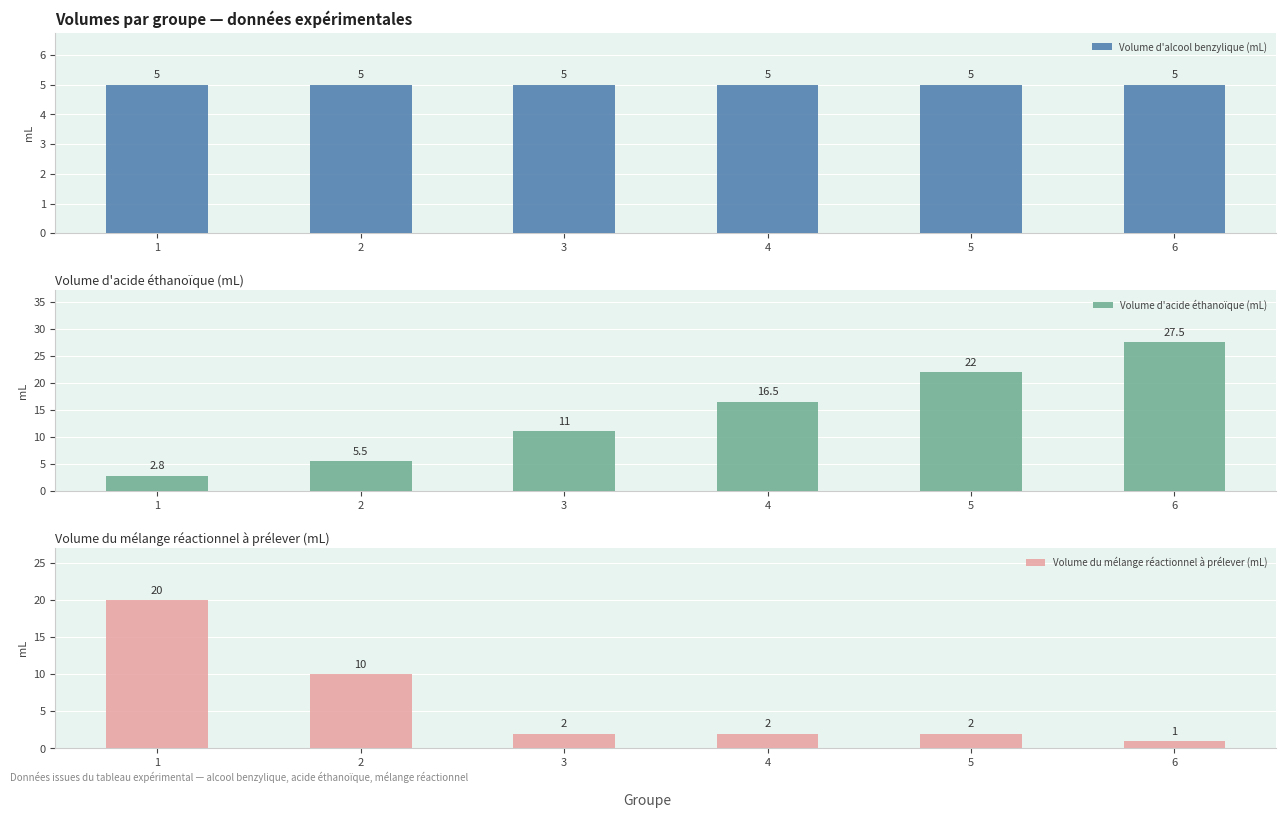

Between 4 and 5, which series saw the biggest shift?

Volume d'acide éthanoïque (mL)